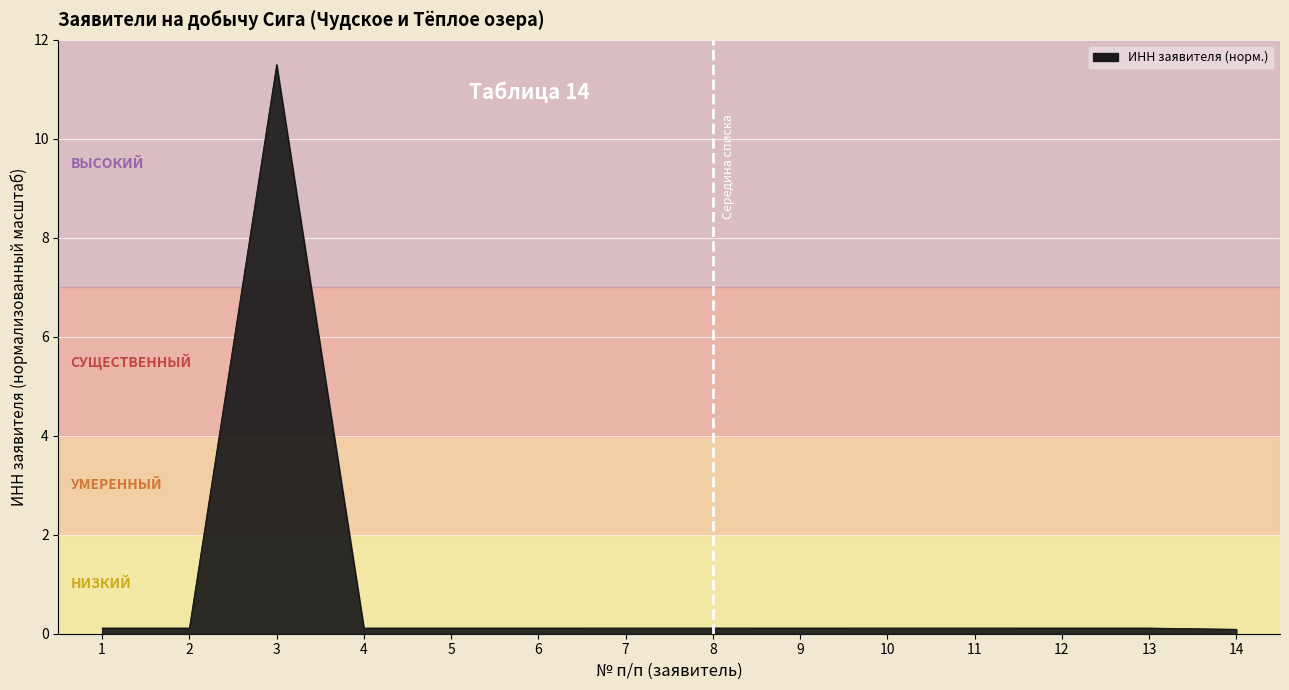

What is the greatest value displayed?

11.5